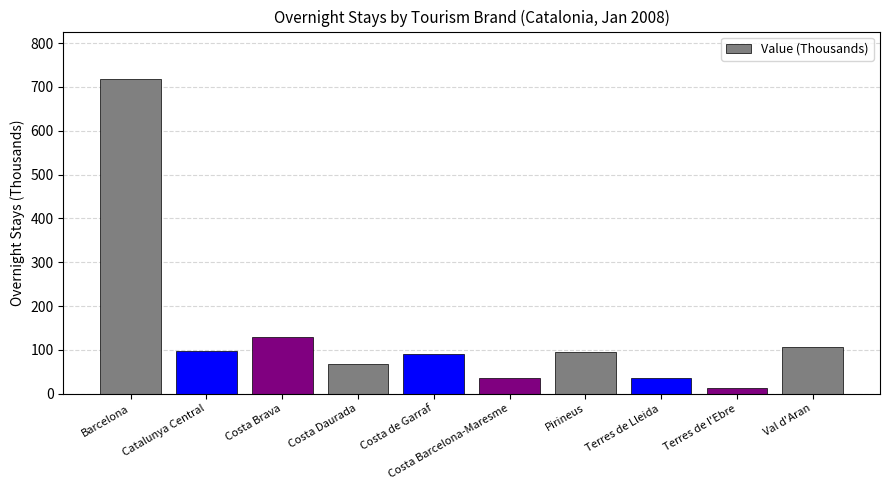

What position from the right is Barcelona?

10